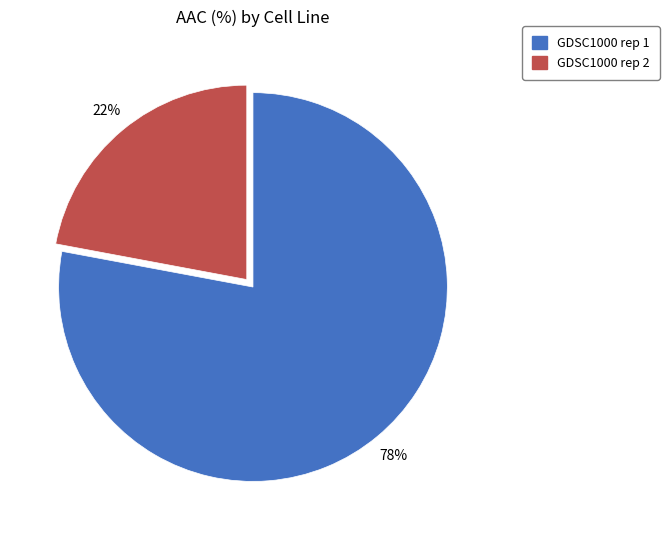

Is the sum of GDSC1000 rep 2 and GDSC1000 rep 1 greater than half?

Yes